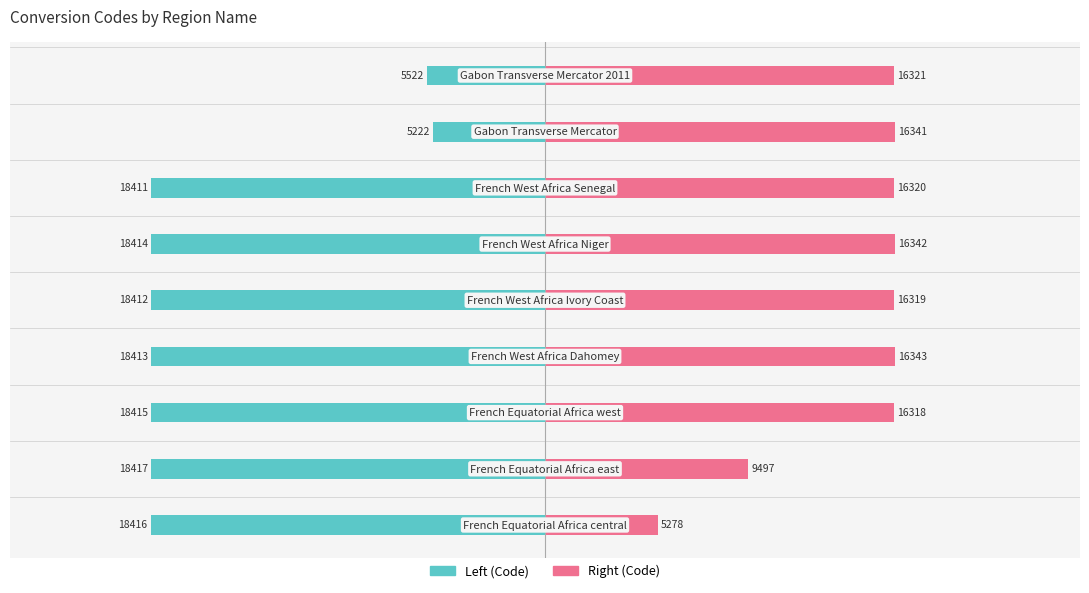

What are all the series names shown in the legend?

Left (Code), Right (Code)